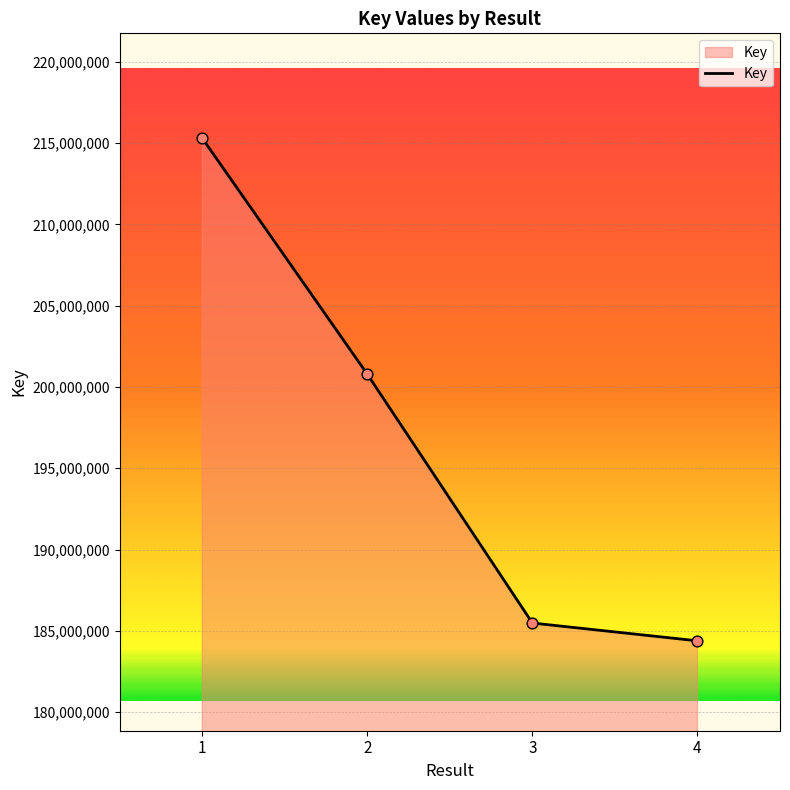

Between 4 and 2, which is larger?

2